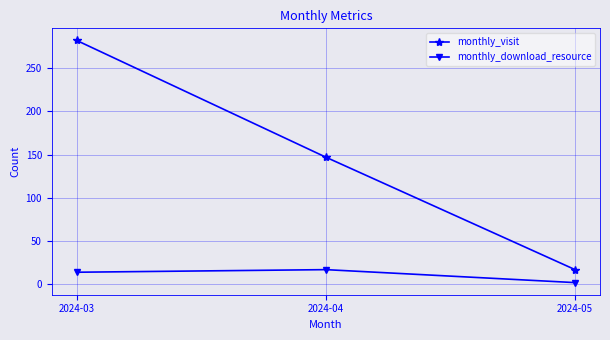

How many monthly_visit values are between 17 and 282?

3